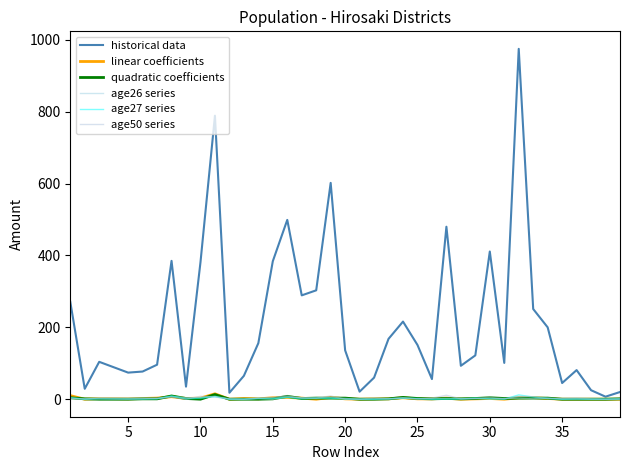

What is the average value of the age27 series series?

2